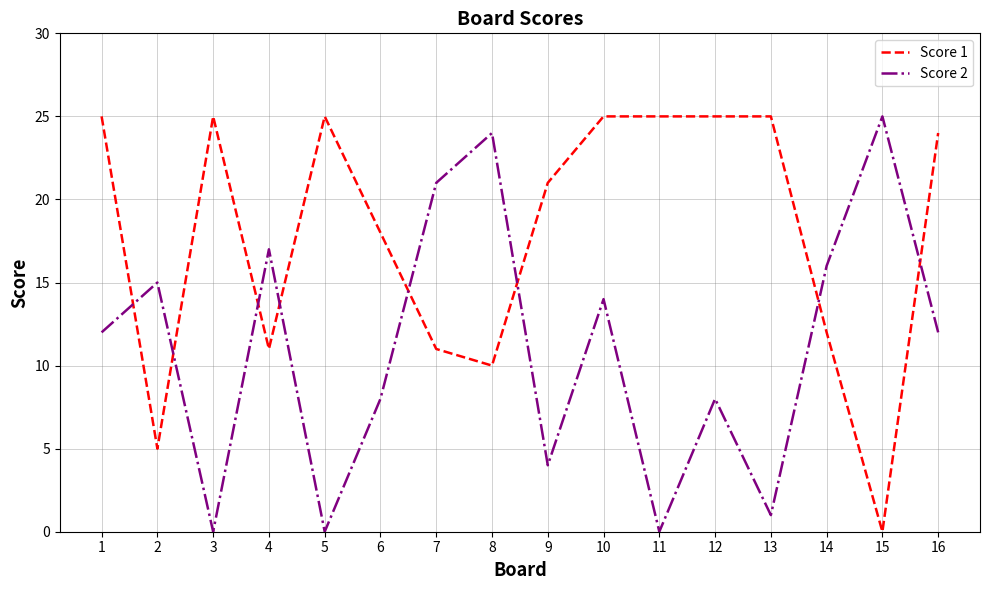

List the series in order of their overall mean, lowest first.

Score 2, Score 1